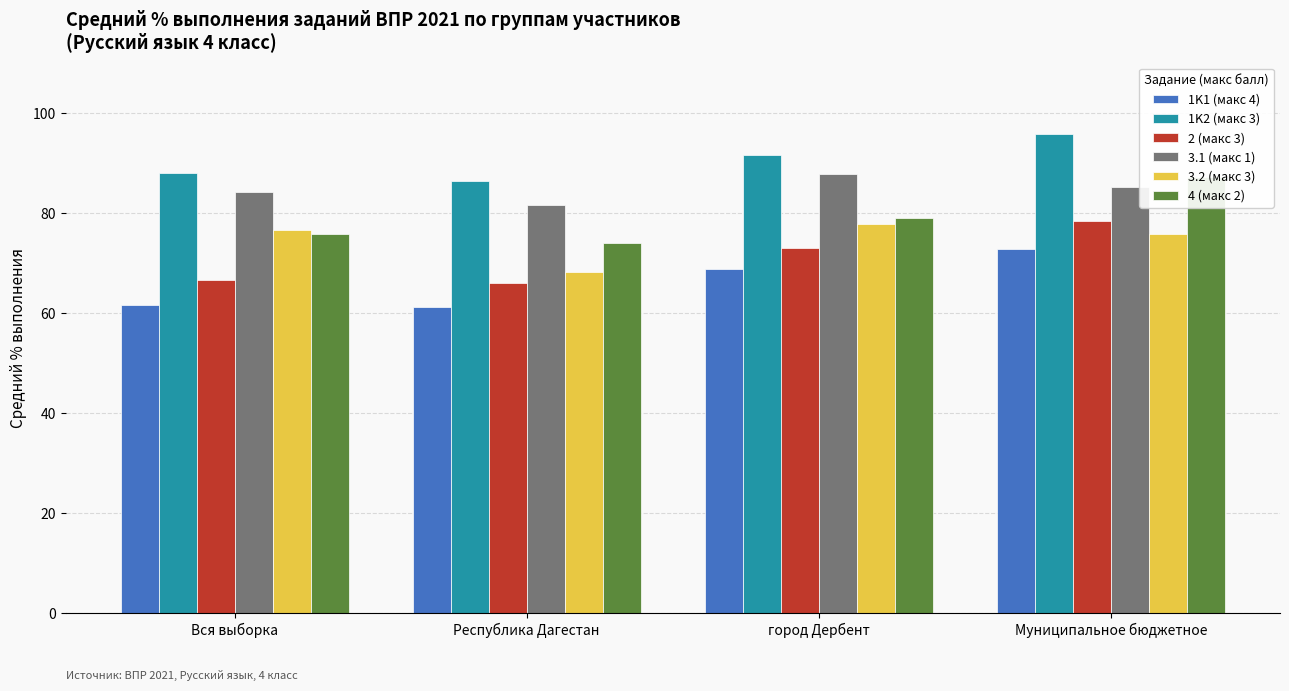

The value of 2 (макс 3) at Муниципальное бюджетное is 78.4. True or false?

True